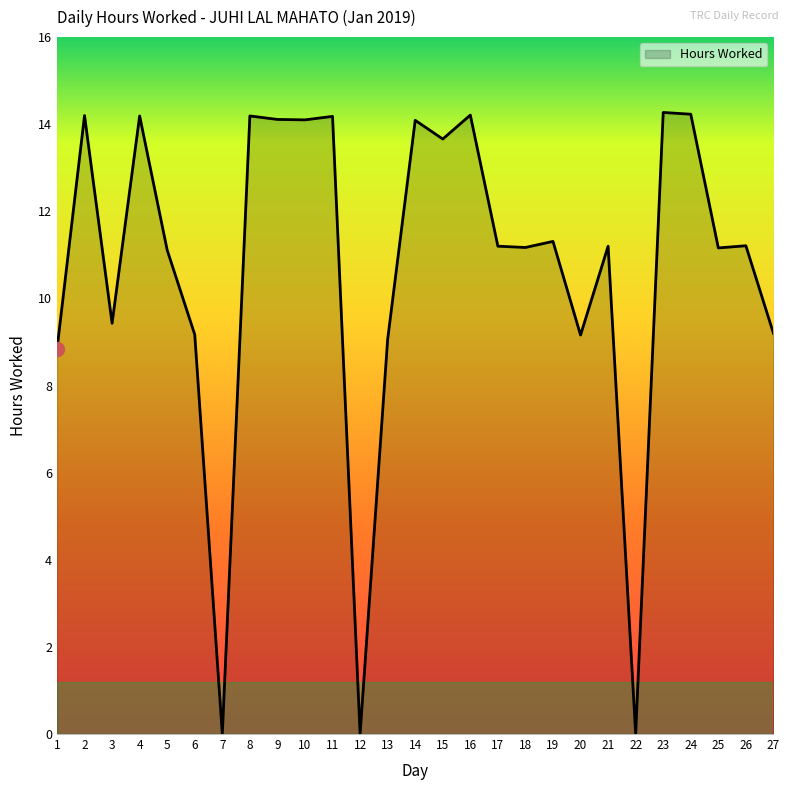

Where does the data first go above 11?

2